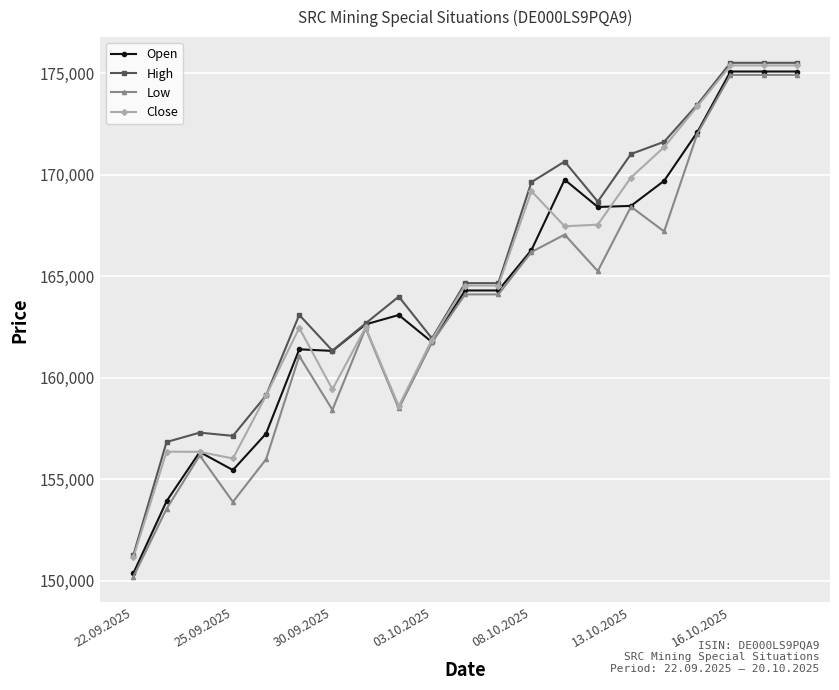

What is the maximum value shown in the chart?

175510